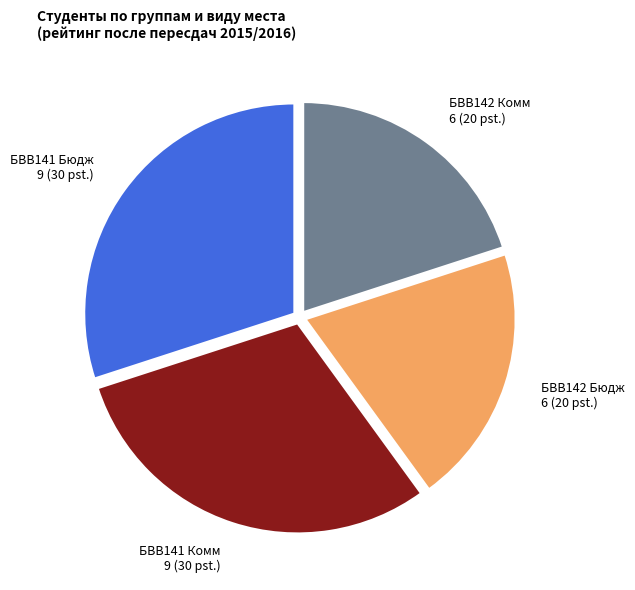

The БВВ142 Комм slice represents 20% of the pie. True or false?

True